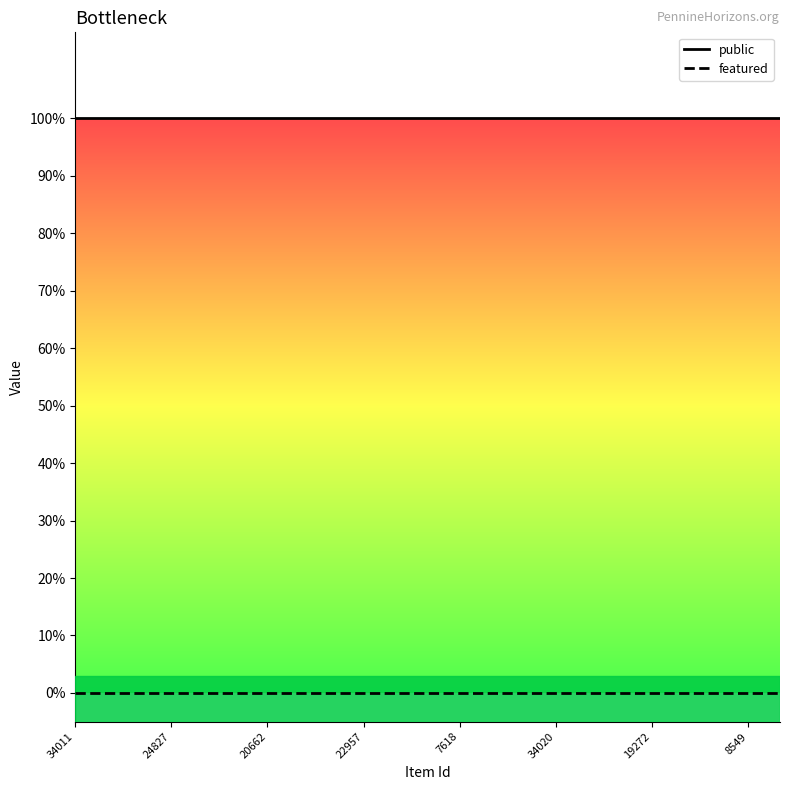

At how many categories does at least one series exceed 0?

23